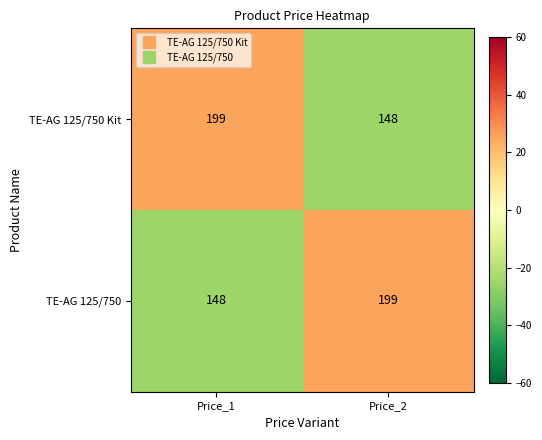

What is the smallest value displayed?

148